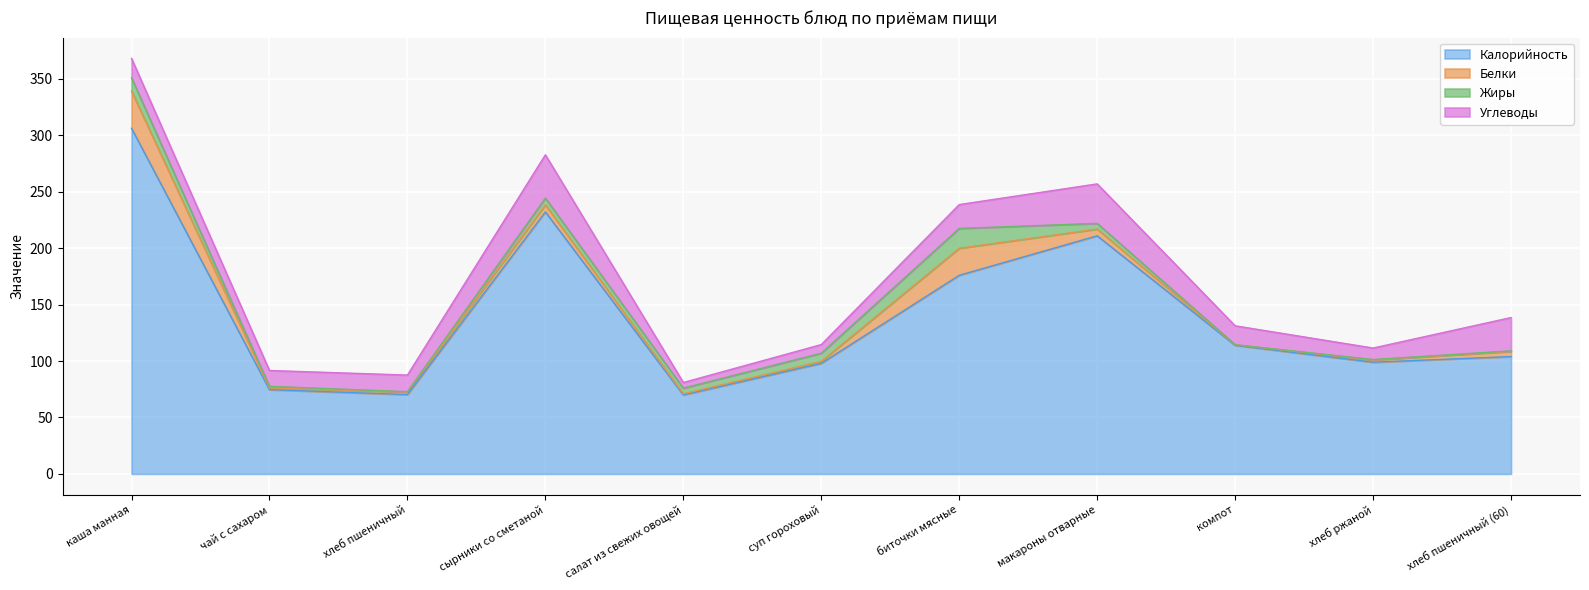

The value of Жиры at хлеб ржаной is 0.6. True or false?

False